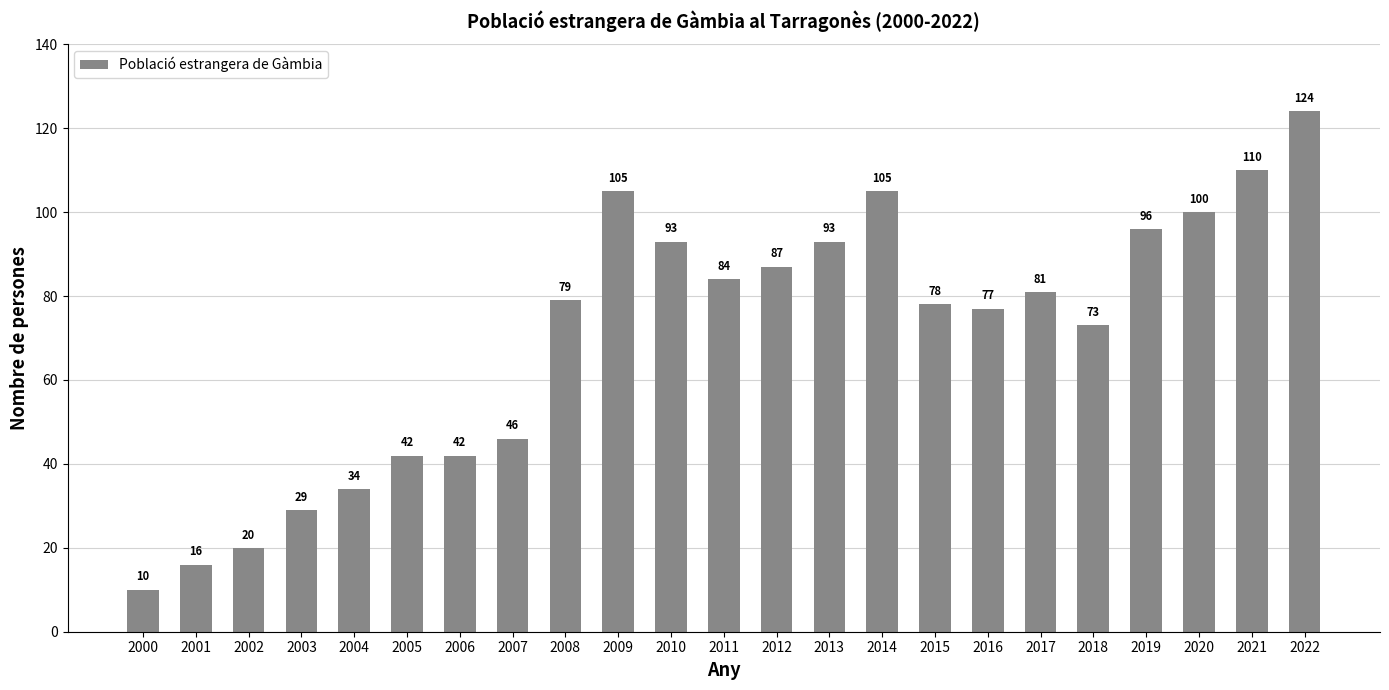

How many distinct data groups are displayed?

1